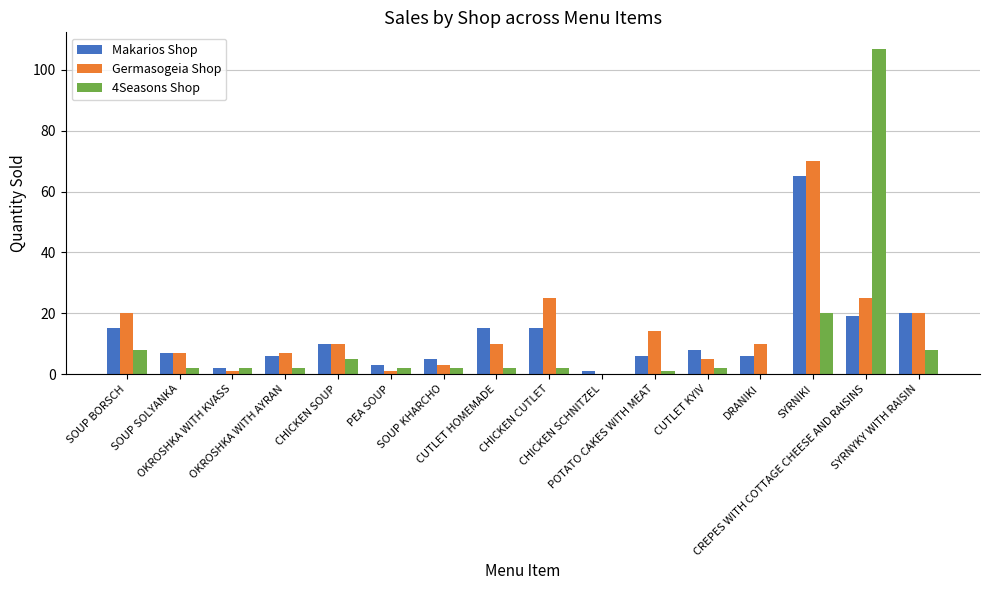

What is the greatest value displayed?

107